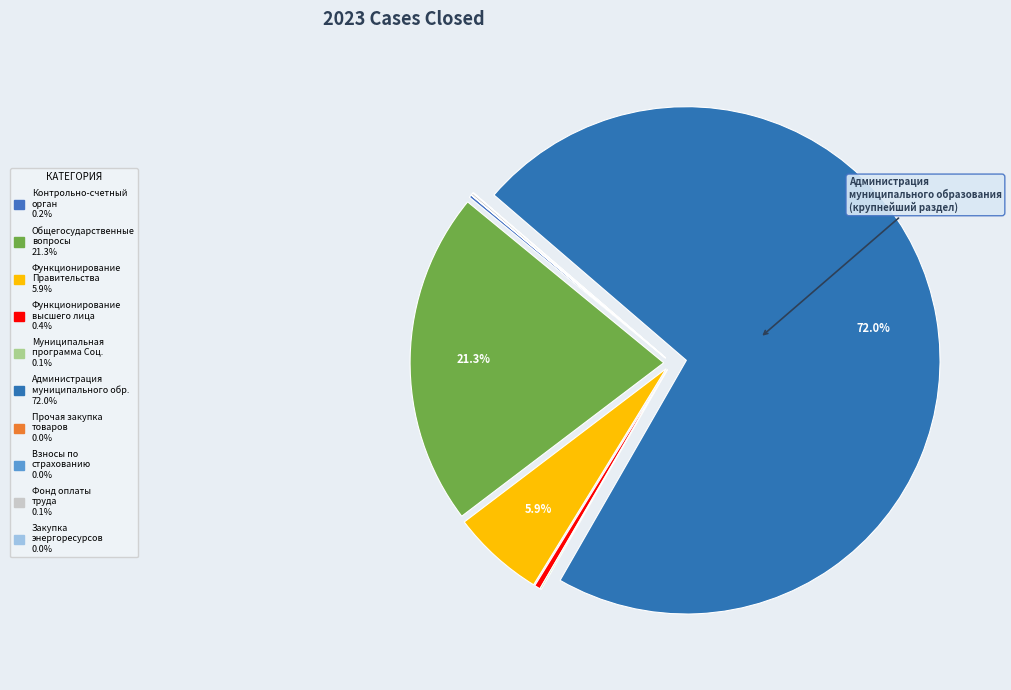

To the nearest percent, what is the difference between the largest and smallest slice percentages?

72%